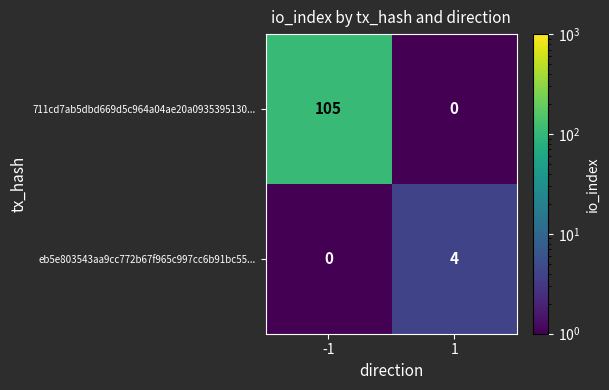

What is the difference between the highest and lowest values at -1?

105